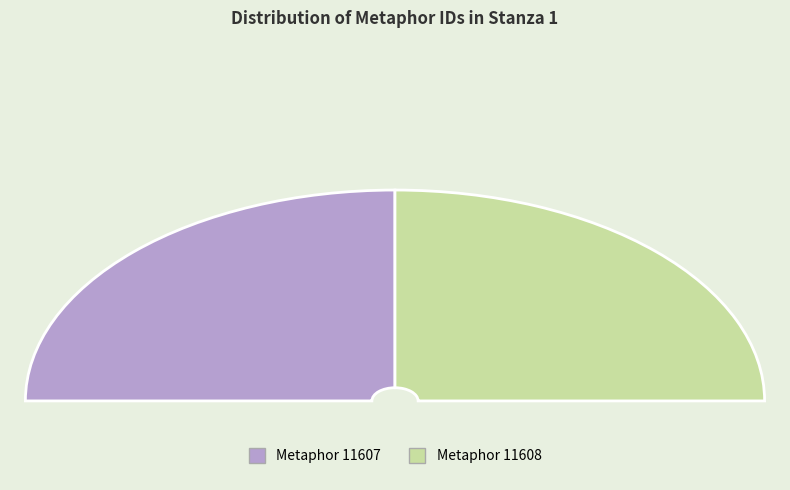

How many segments does this pie chart have?

2